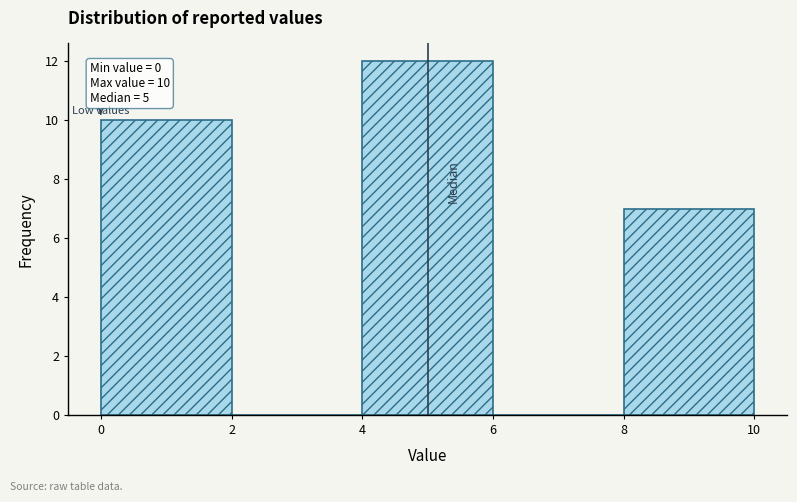

Over which range of the x-axis is the bar tallest?

4 to 6